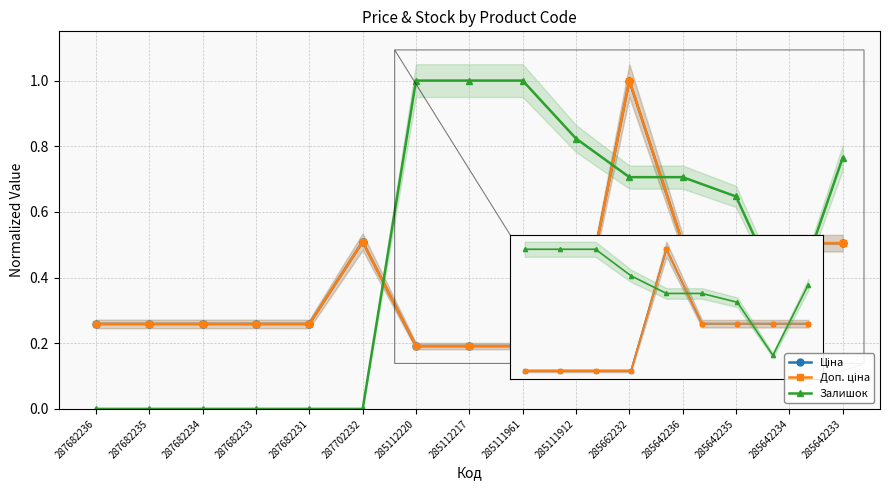

Which series changed the most between 285112220 and 285642233?

Ціна